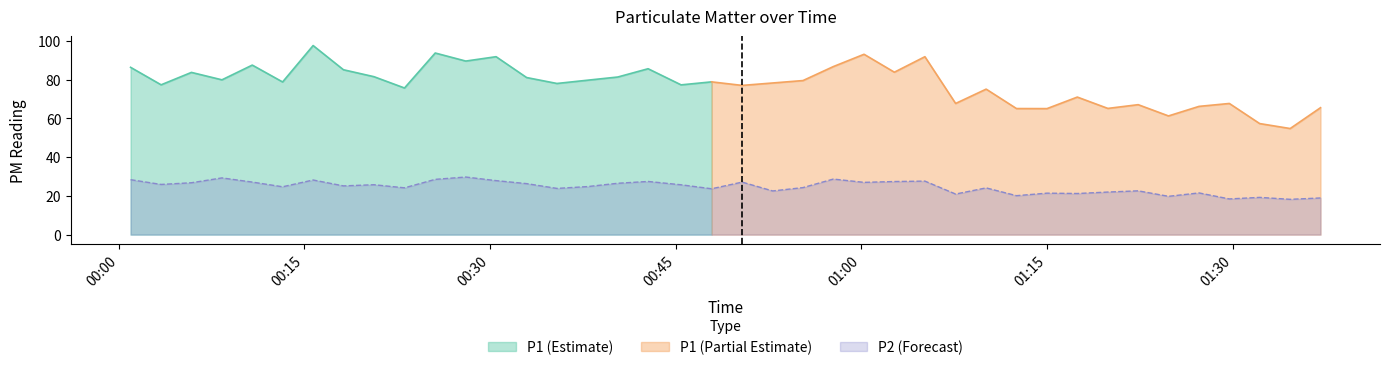

What is the highest value of the P2 (Forecast) series?

29.7